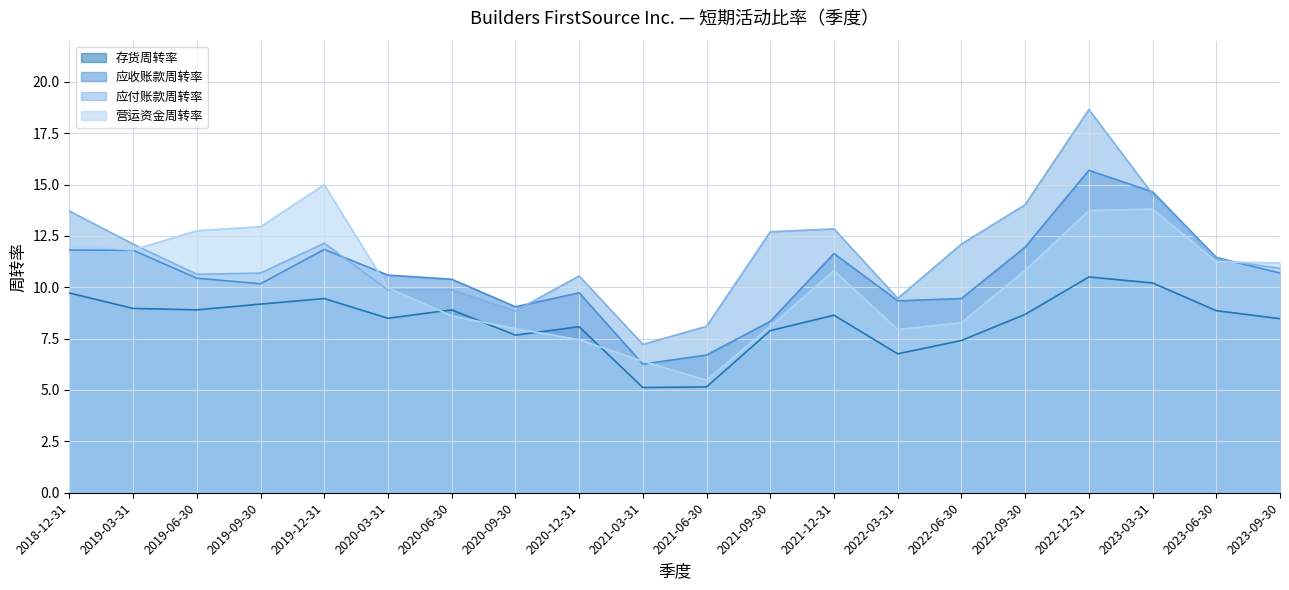

Does the chart display data point markers on the line(s)?

No